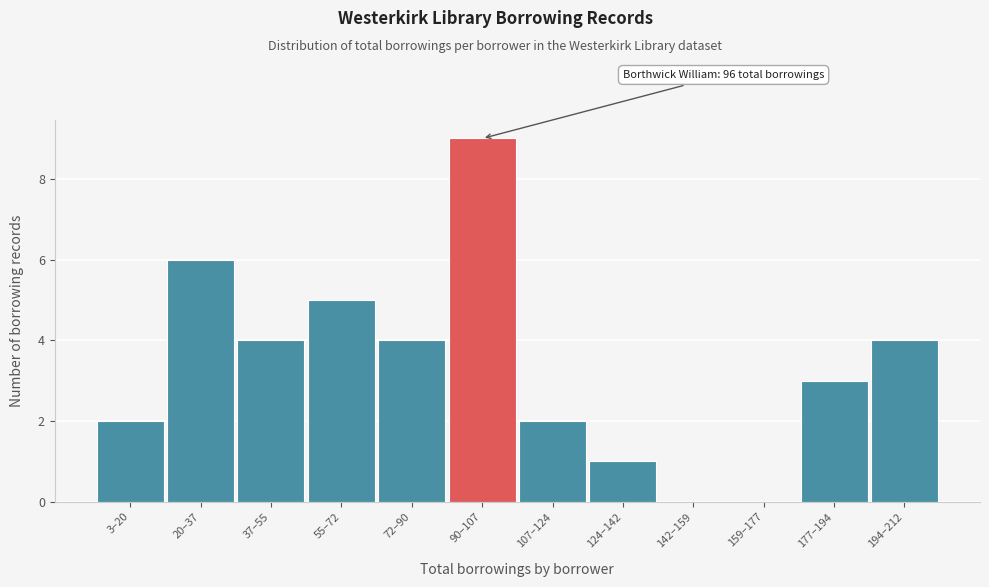

Reading left to right, transcribe all the data shown in this chart.

3–20=2	20–37=6	37–55=4	55–72=5	72–90=4	90–107=9	107–124=2	124–142=1	142–159=0	159–177=0	177–194=3	194–212=4